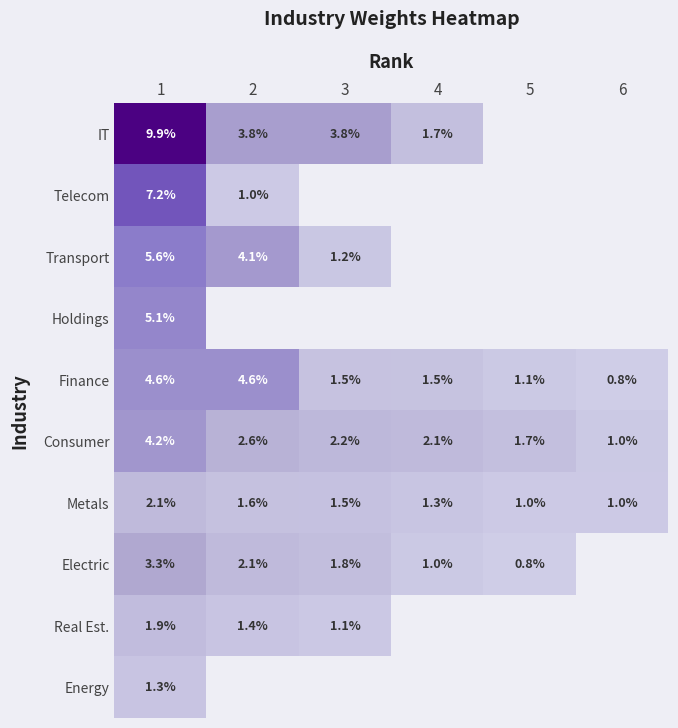

Is the value of Electric at 3 greater than the value of Real Est. at 2?

Yes